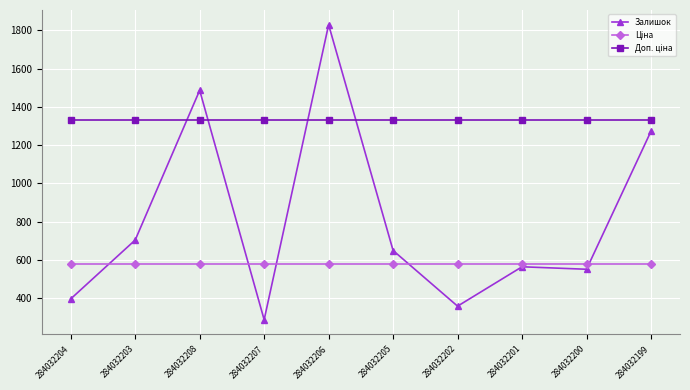

At which label does Залишок first exceed 649?

284032203